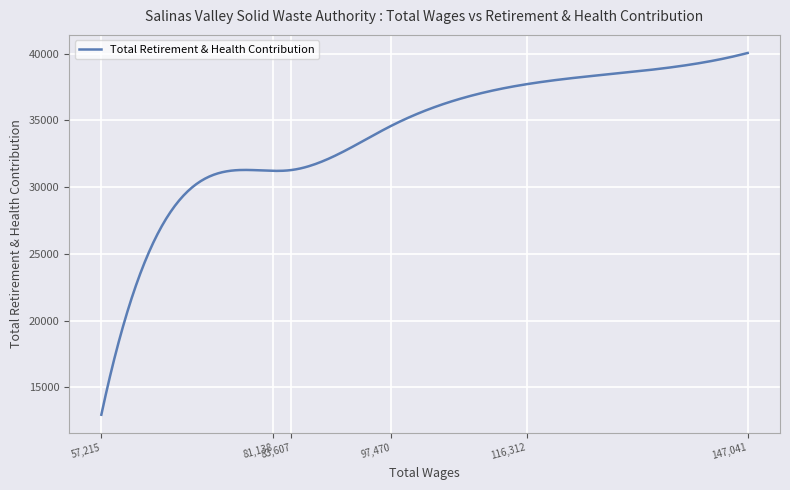

What is the maximum value shown in the chart?

40056.0